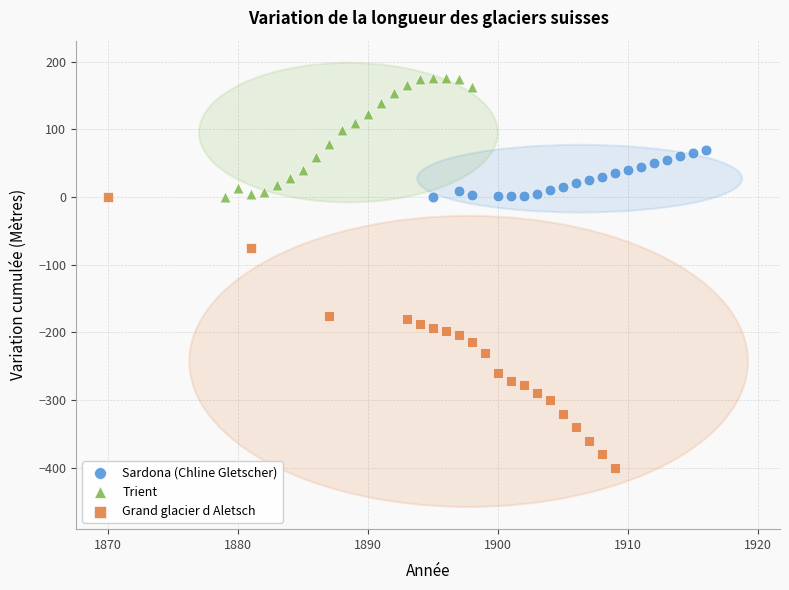

Which series has the widest spread of Y values?

Grand glacier d Aletsch